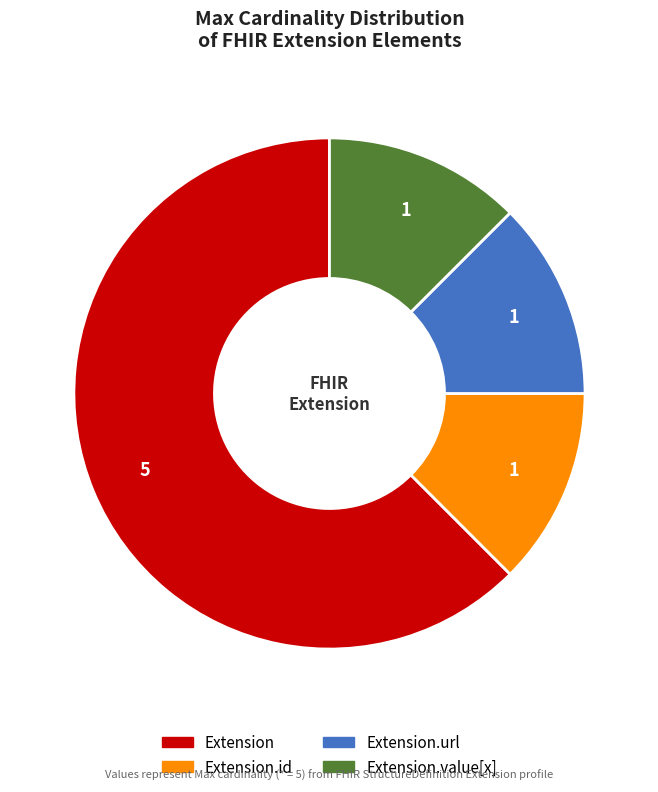

Is there any slice that represents more than half of the pie?

Yes